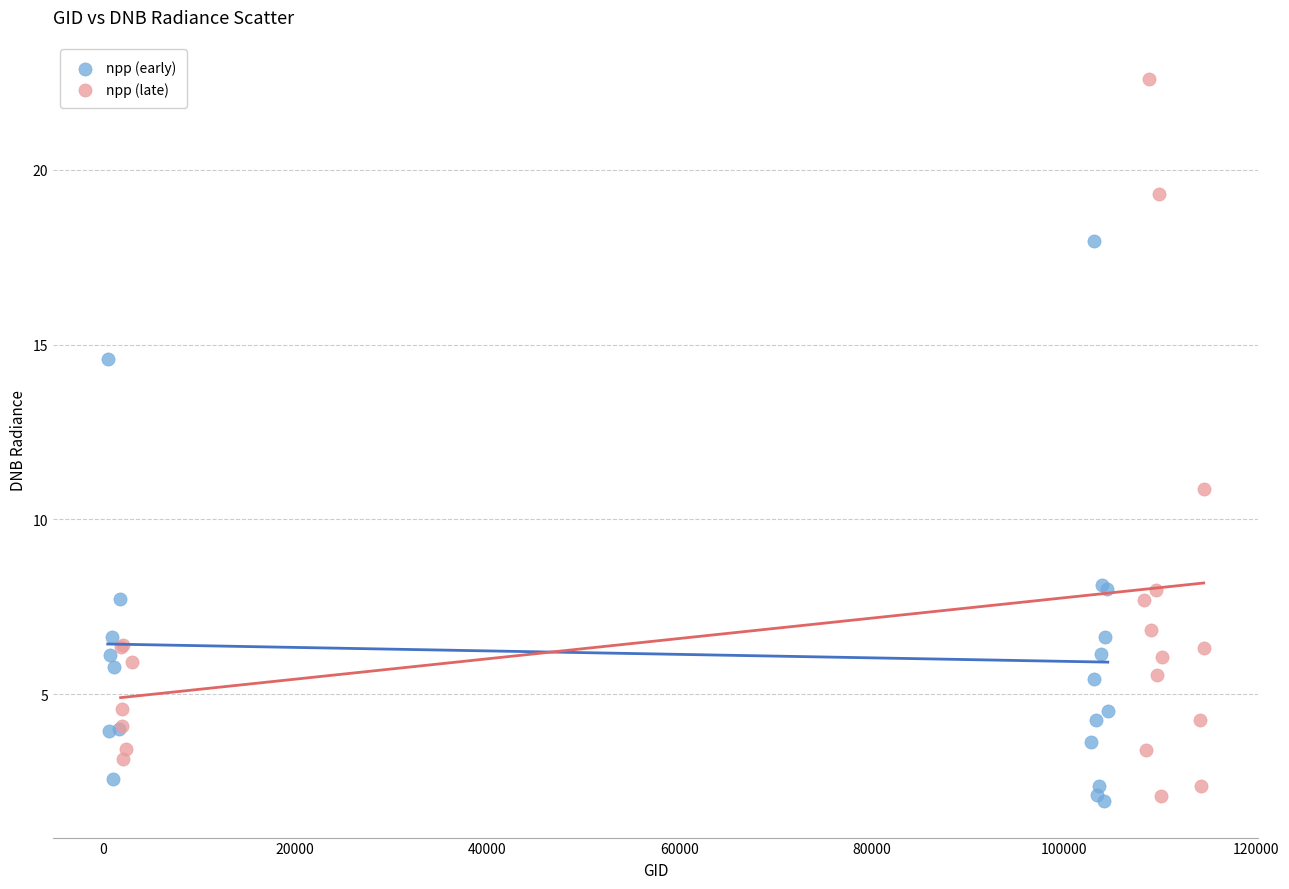

What are all the series names shown in the legend?

npp (early), npp (late)